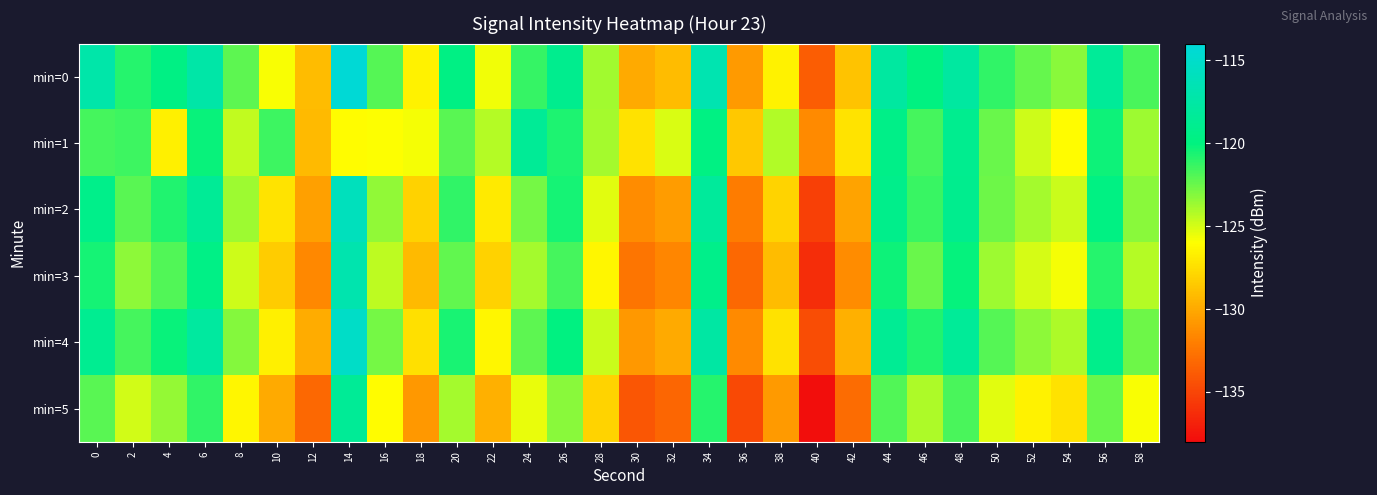

Which series has the largest total across all categories?

min=0